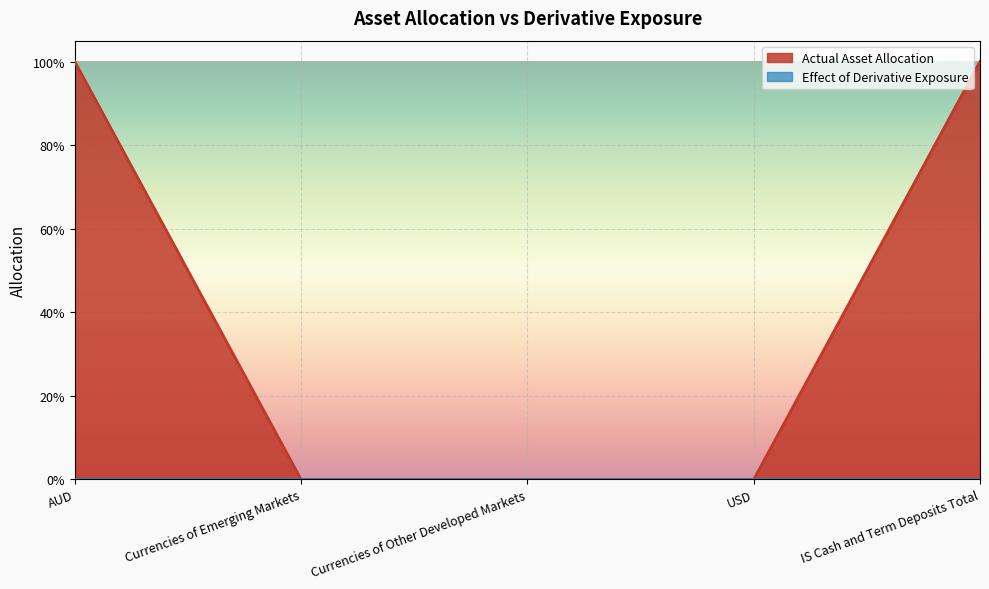

What is the sum of the values at USD and IS Cash and Term Deposits Total?

1.0